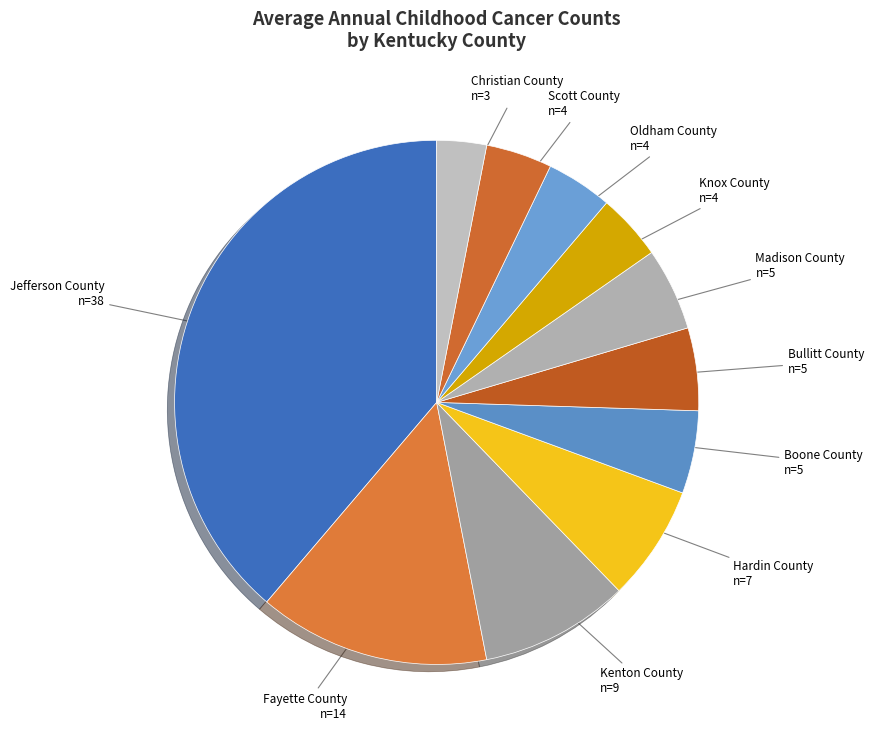

How many segments does this pie chart have?

11